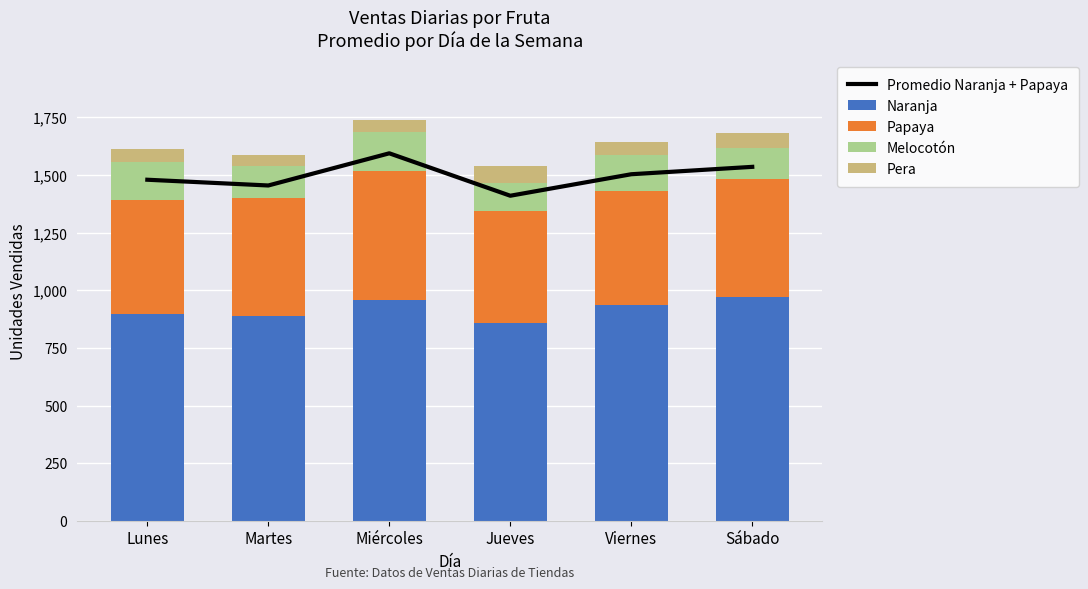

At which label is Promedio Naranja + Papaya closest to 1502?

Viernes